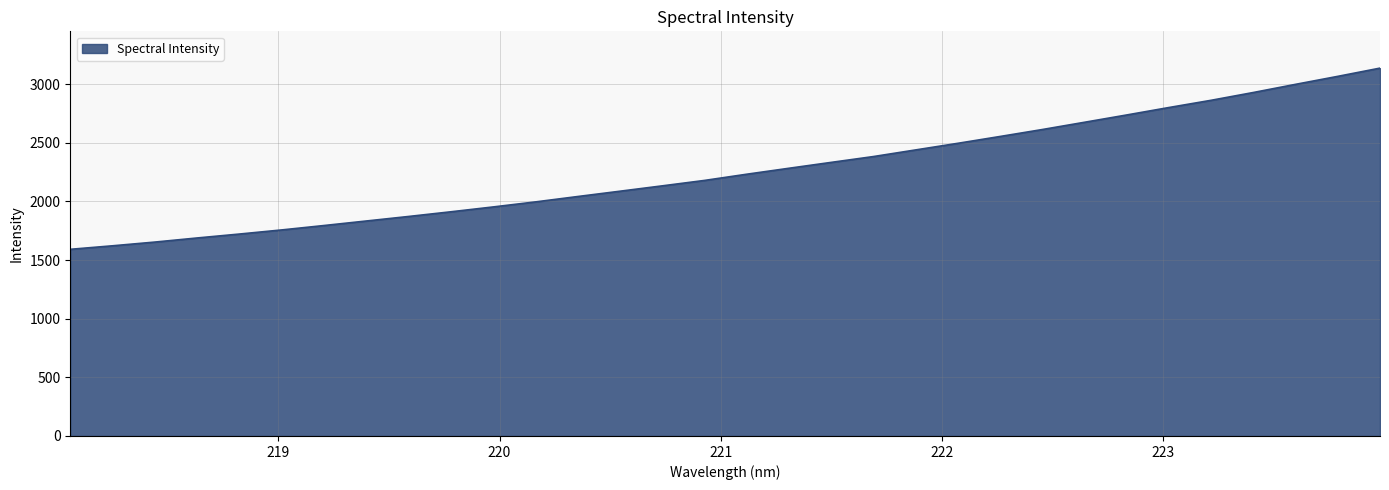

What is the maximum value shown in the chart?

3136.2